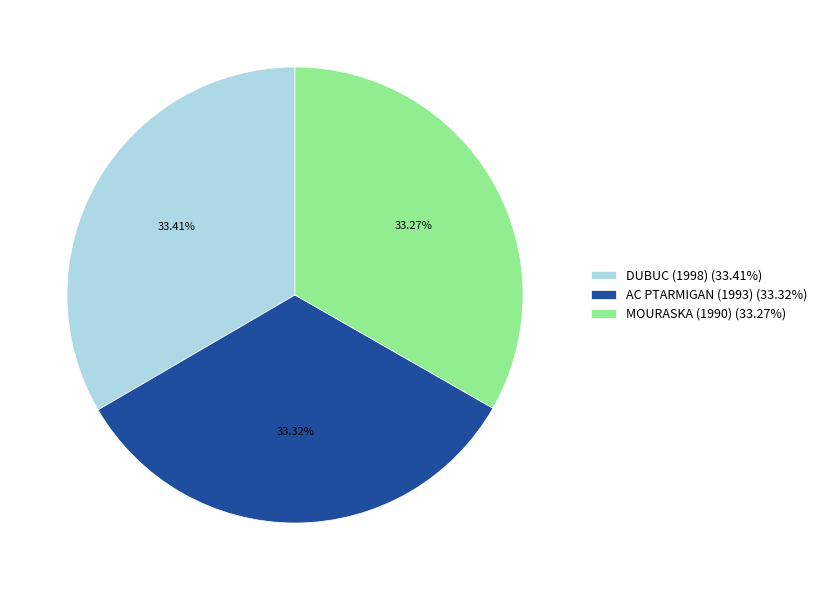

Is the sum of DUBUC (1998) (33.41%) and AC PTARMIGAN (1993) (33.32%) greater than half?

Yes